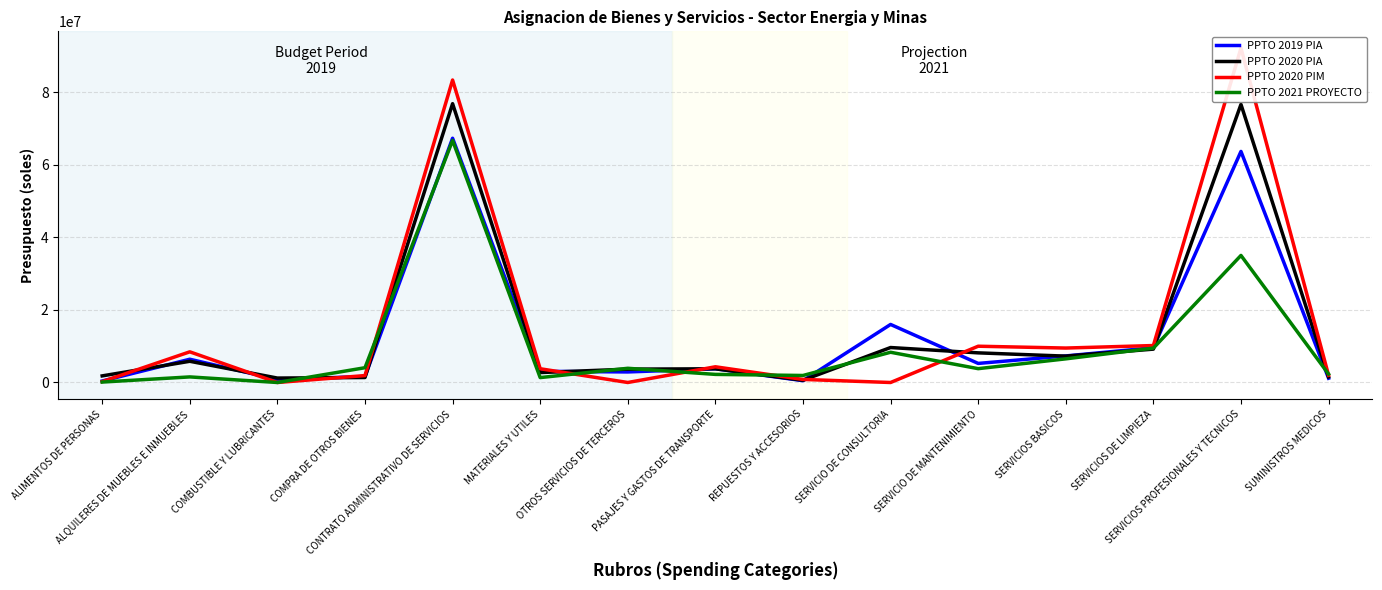

Which series has the largest total across all categories?

PPTO 2020 PIM